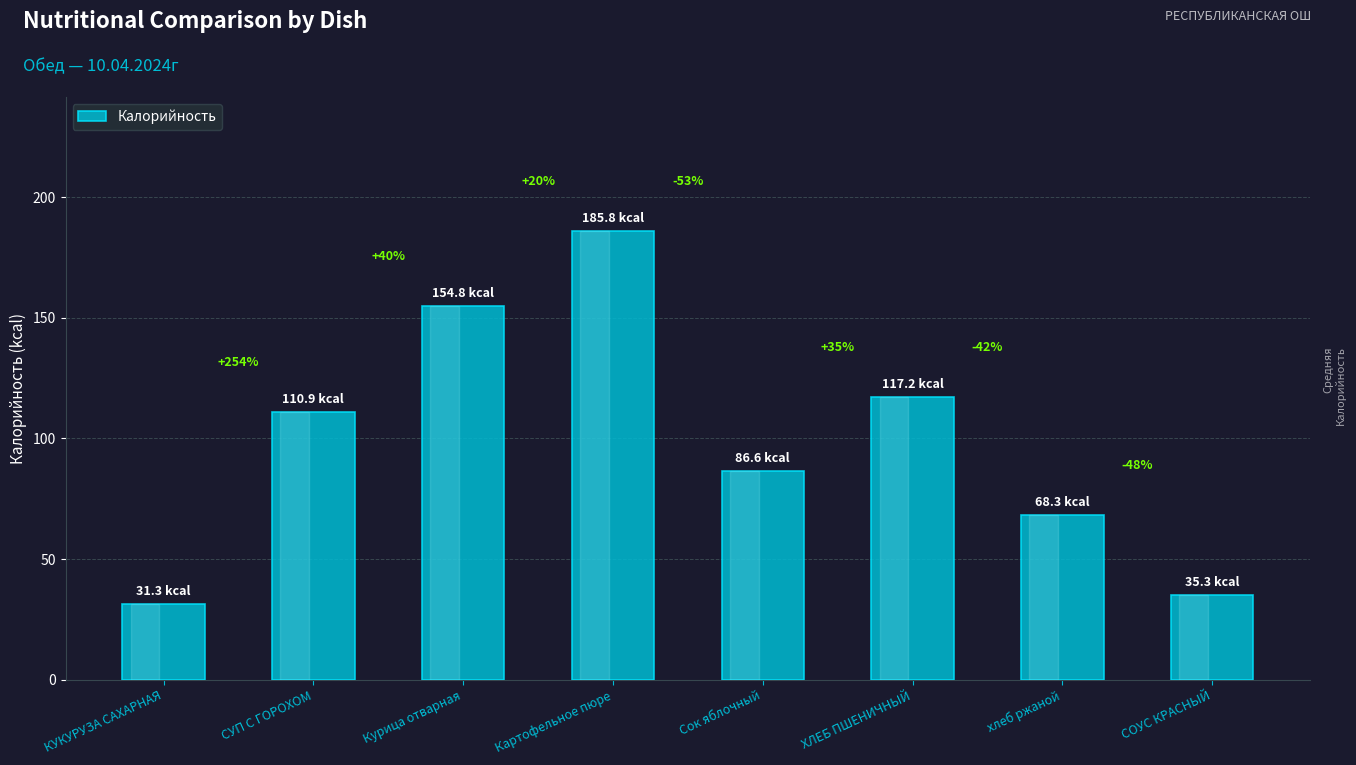

Is it true that the value at СУП С ГОРОХОМ is 144.2?

False